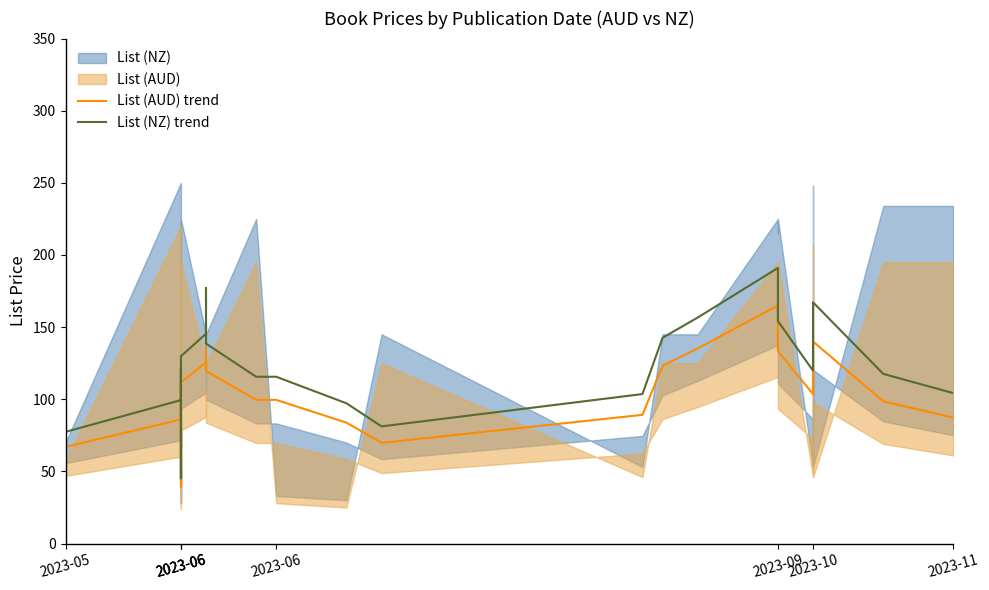

What is the minimum value shown in the chart?

39.4